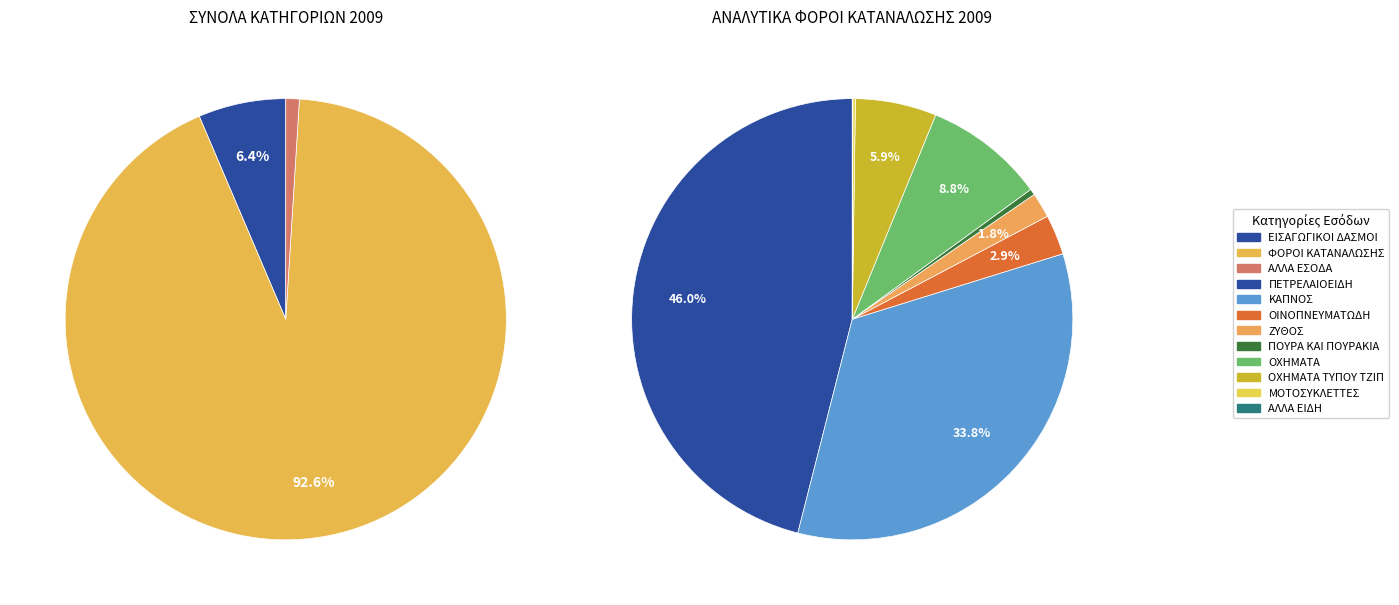

Which category has the biggest portion of the pie?

ΦΟΡΟΙ ΚΑΤΑΝΑΛΩΣΗΣ